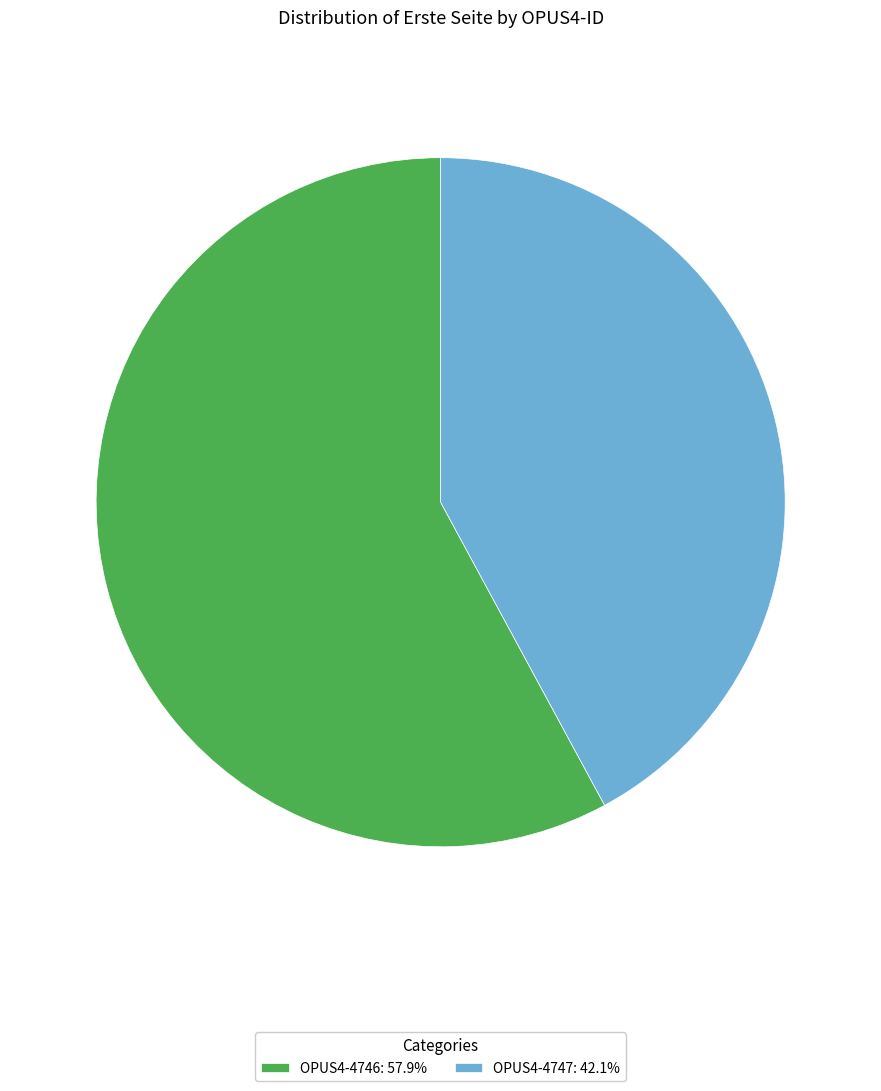

Is the sum of OPUS4-4747: 42.1% and OPUS4-4746: 57.9% greater than half?

Yes